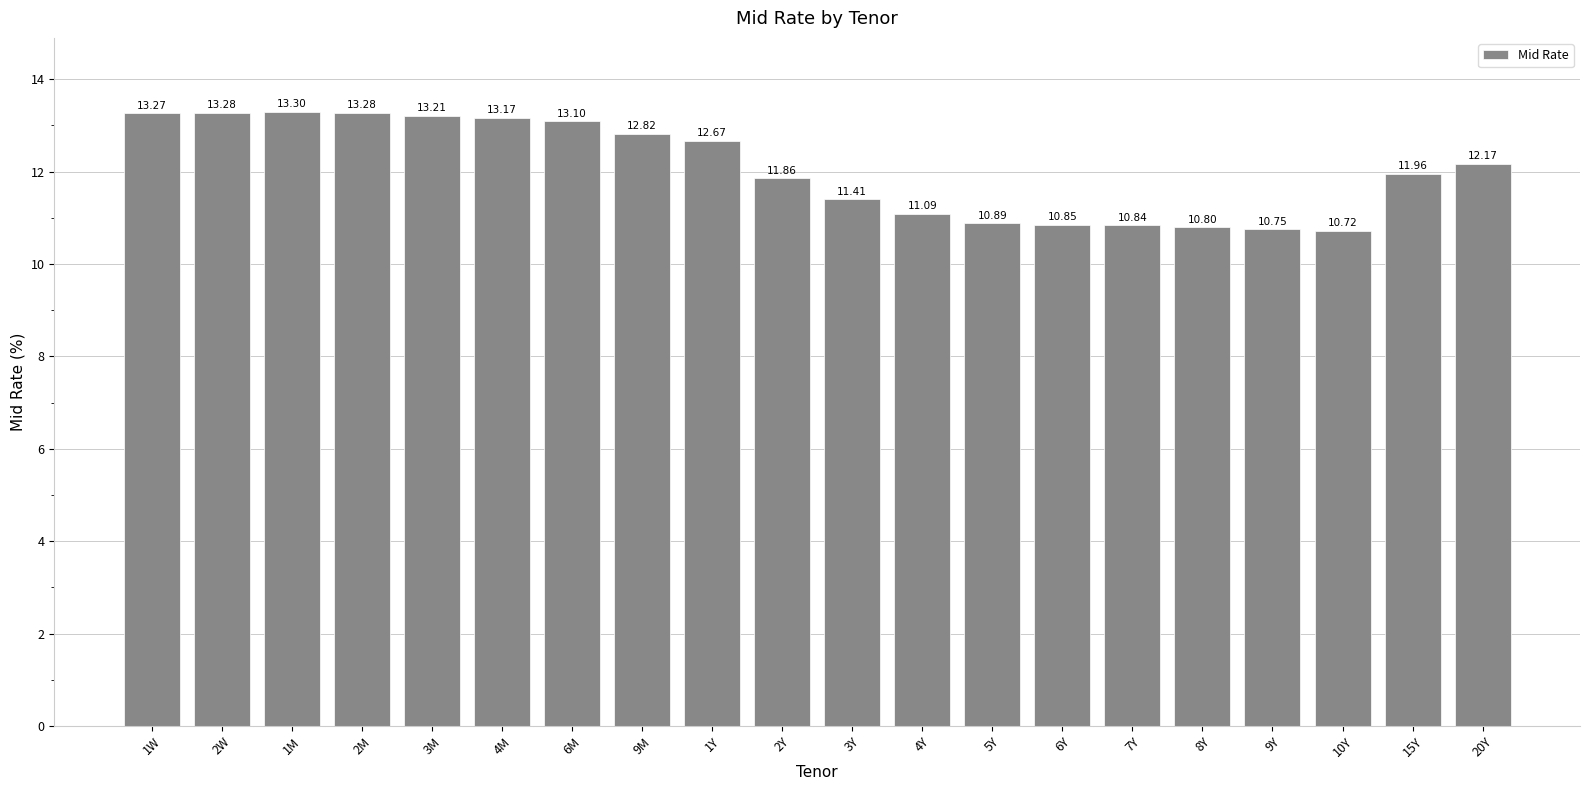

Approximately how many times larger is the value at 5Y compared to 1Y?

0.9